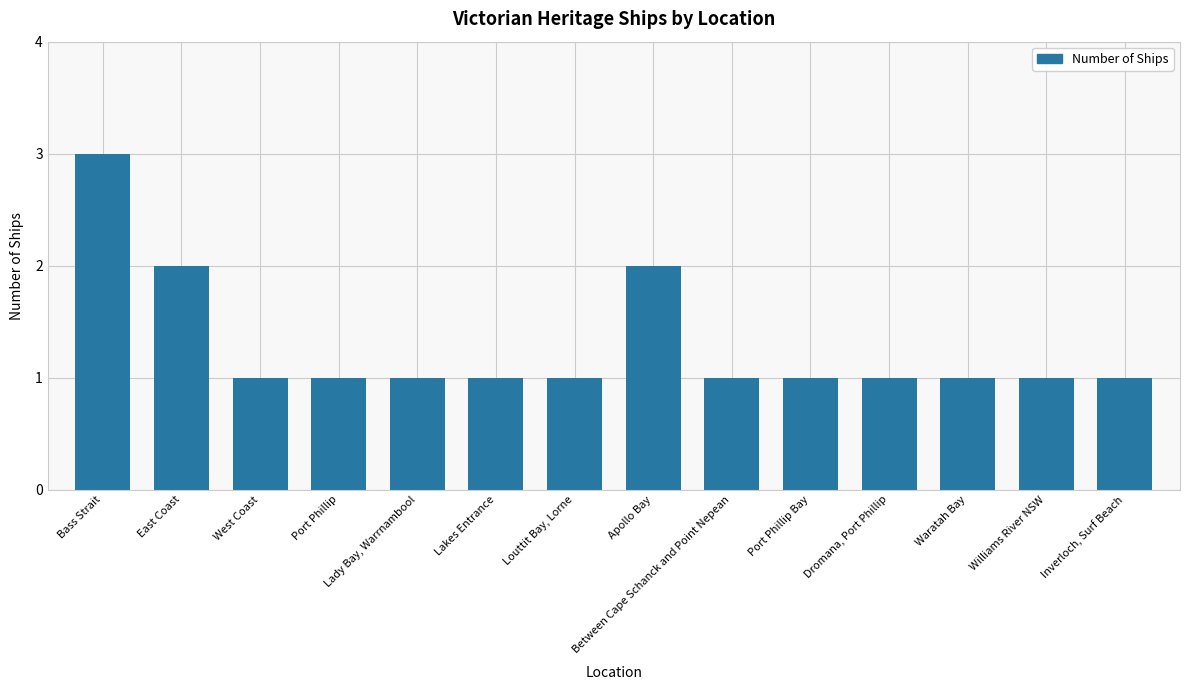

Reading left to right, transcribe all the data shown in this chart.

Bass Strait=3	East Coast=2	West Coast=1	Port Phillip=1	Lady Bay, Warrnambool=1	Lakes Entrance=1	Louttit Bay, Lorne=1	Apollo Bay=2	Between Cape Schanck and Point Nepean=1	Port Phillip Bay=1	Dromana, Port Phillip=1	Waratah Bay=1	Williams River NSW=1	Inverloch, Surf Beach=1